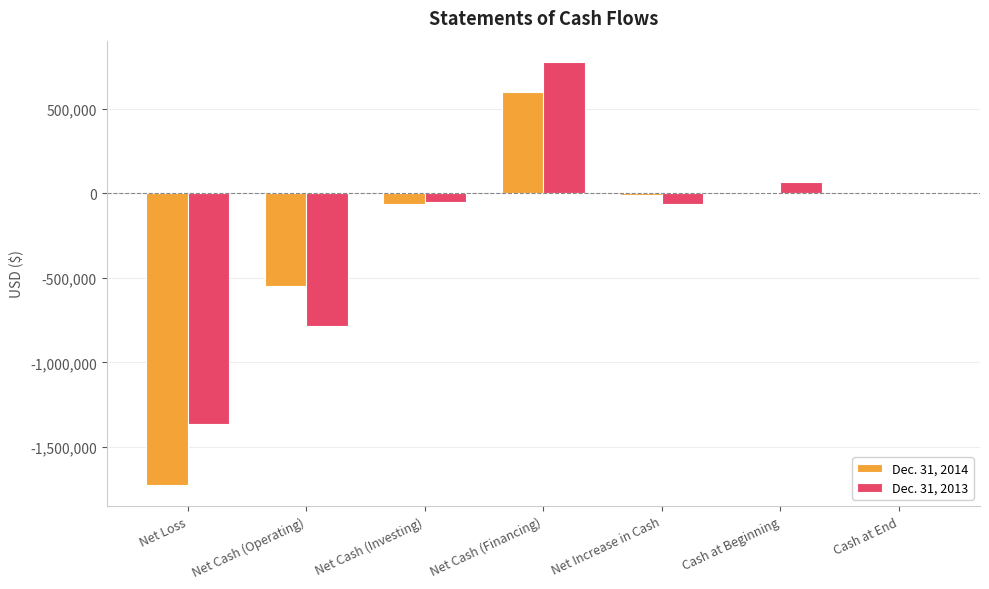

At which category is the sum across all series the highest?

Net Cash (Financing)